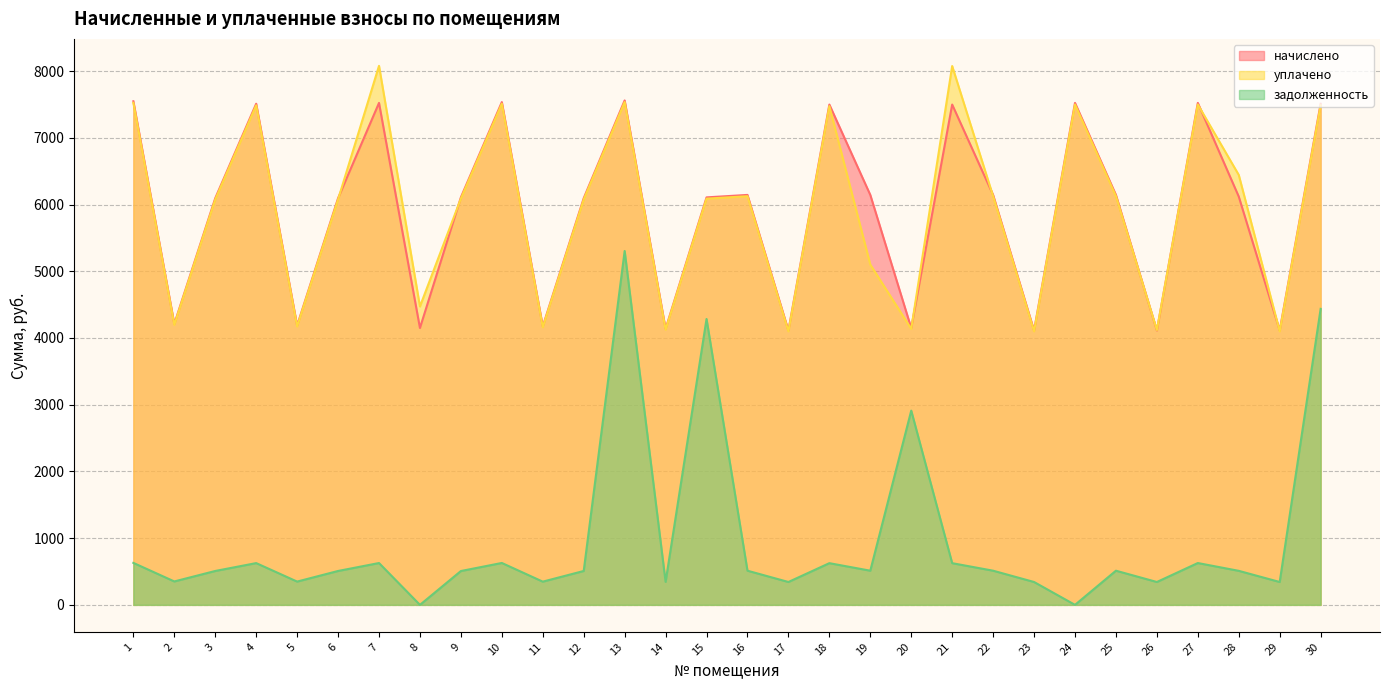

Which category has the highest value across all series?

7